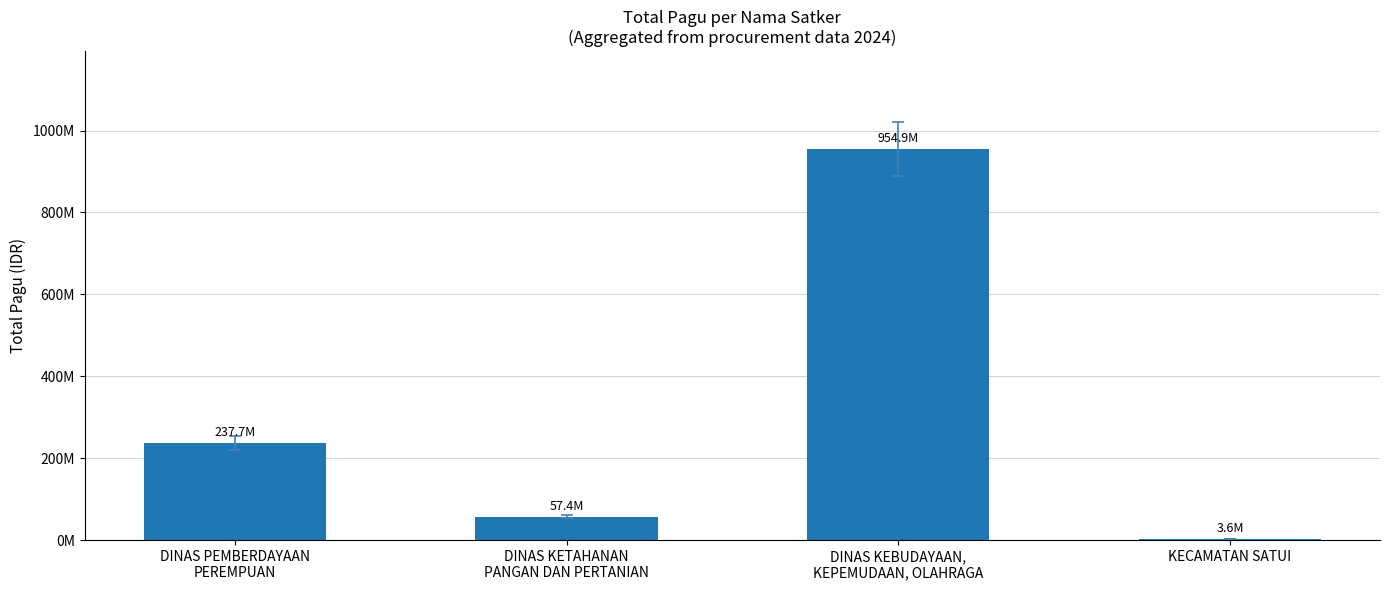

Where does the data first go above 237688830?

DINAS KEBUDAYAAN,
KEPEMUDAAN, OLAHRAGA